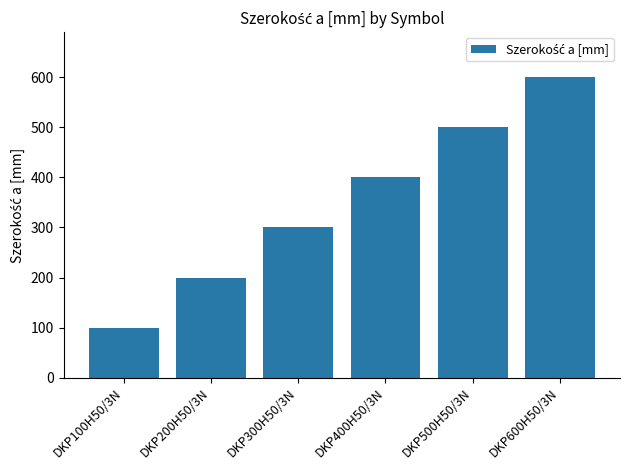

What is the label of the 1st bar from the right?

DKP600H50/3N